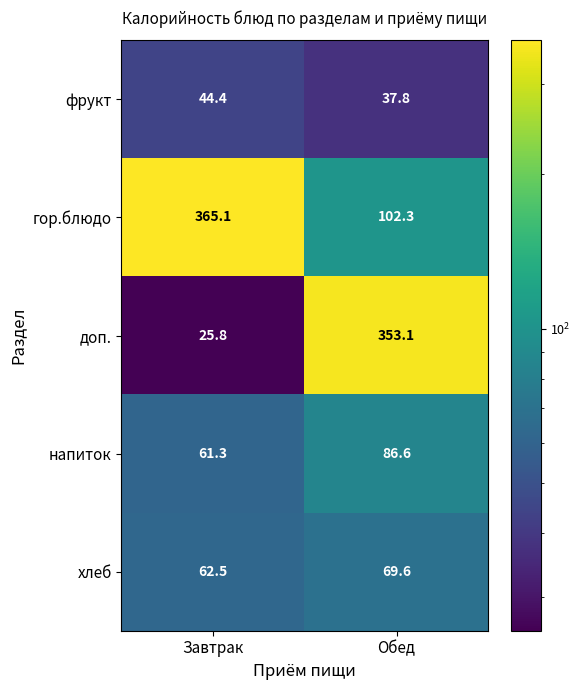

Rank the series at Обед from highest to lowest value.

доп., гор.блюдо, напиток, хлеб, фрукт